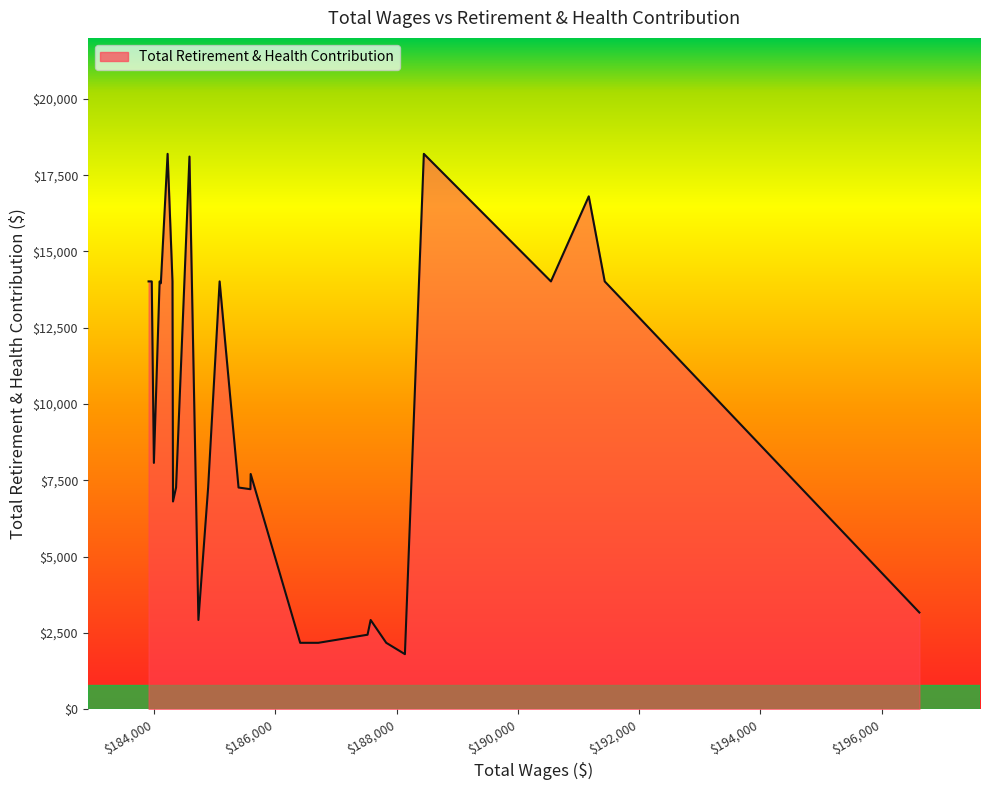

How many data points are less than 7708?

15